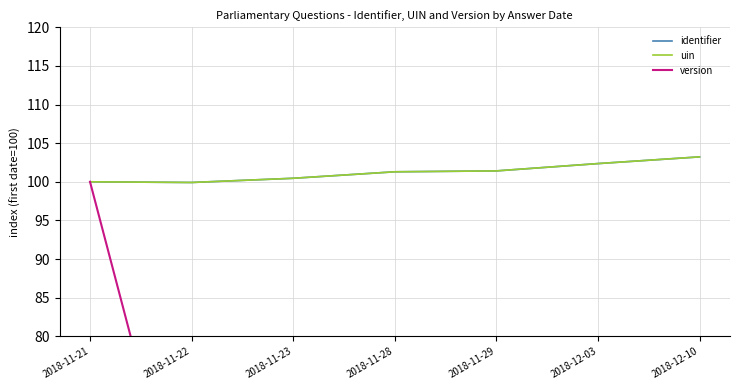

True or false: uin has more than 2 interior local peaks.

False